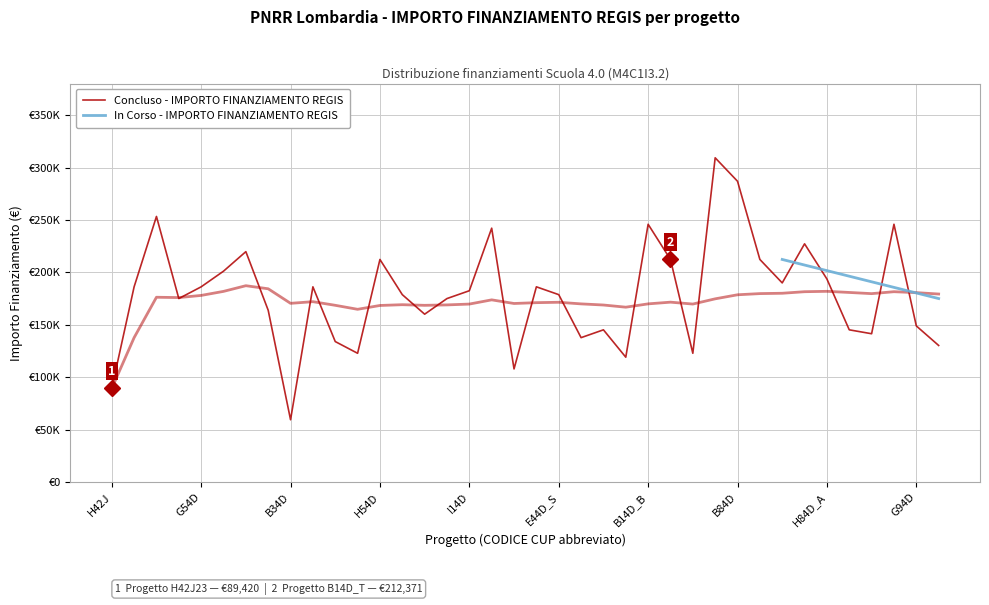

What is the ratio of the value at 21 to the value at 30?

0.7